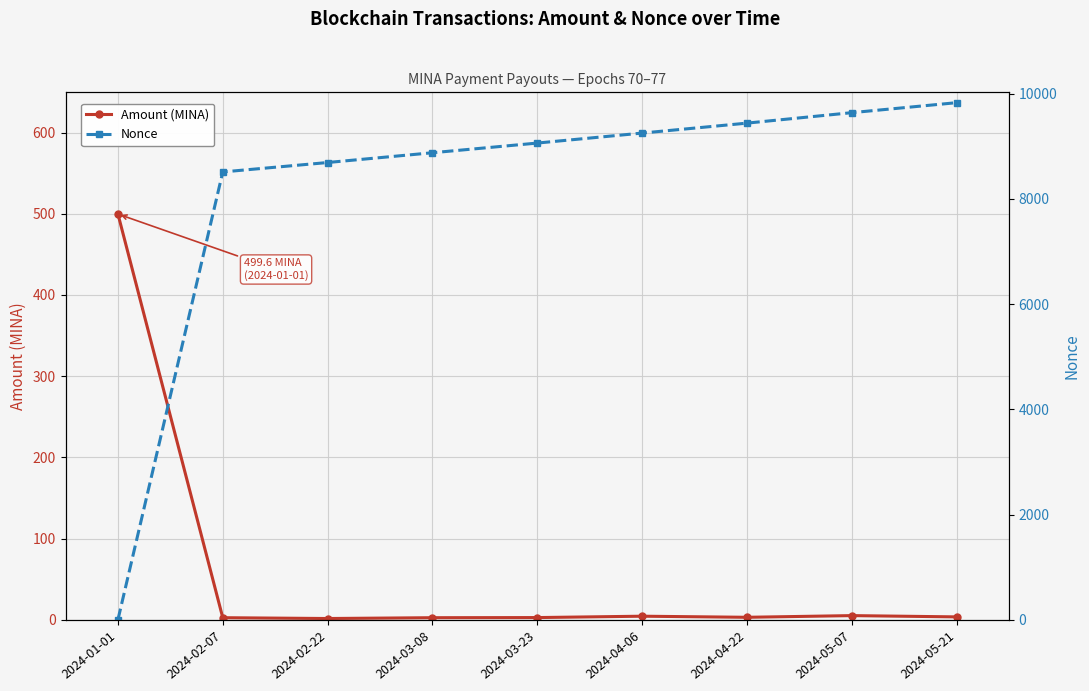

Between 2024-02-22 and 2024-03-08, which series saw the biggest shift?

Nonce